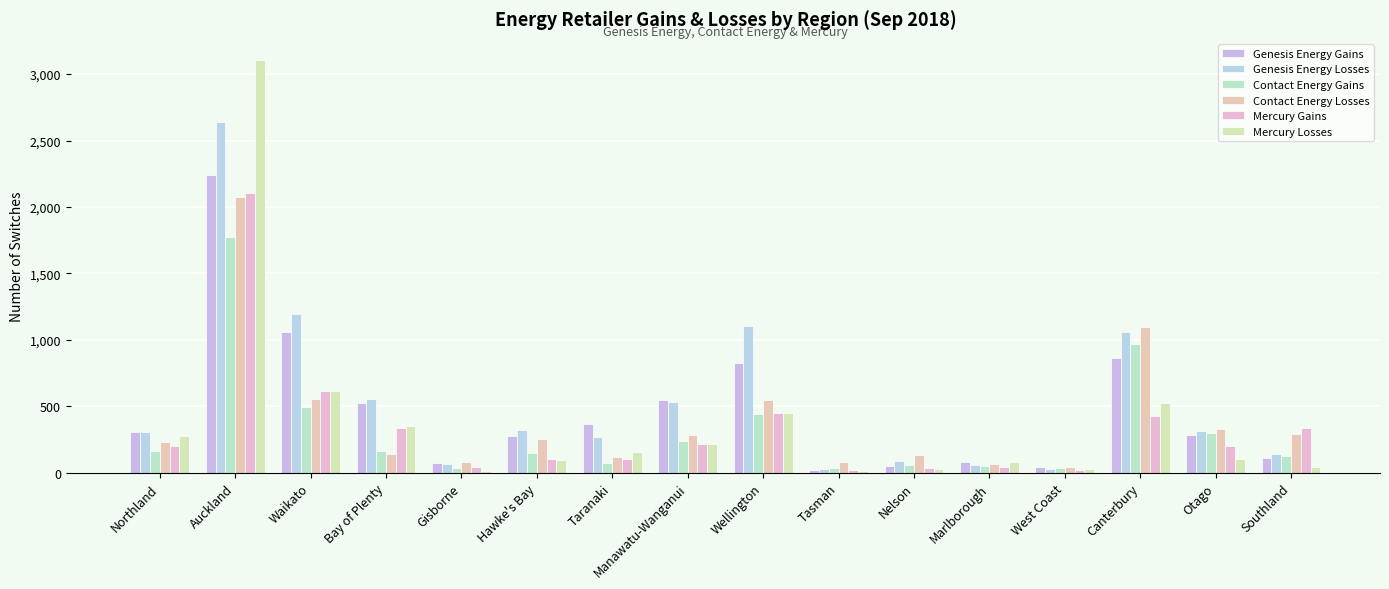

Rank the series at West Coast from highest to lowest value.

Contact Energy Losses, Genesis Energy Gains, Contact Energy Gains, Genesis Energy Losses, Mercury Losses, Mercury Gains